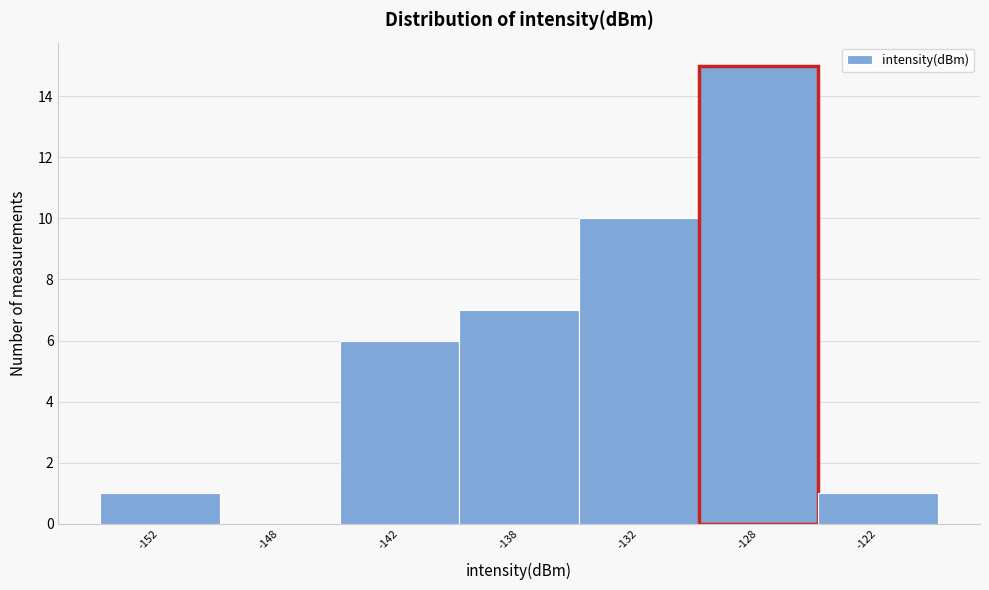

Reading right to left, transcribe all the data shown in this chart.

-122=1	-128=15	-132=10	-138=7	-142=6	-148=0	-152=1